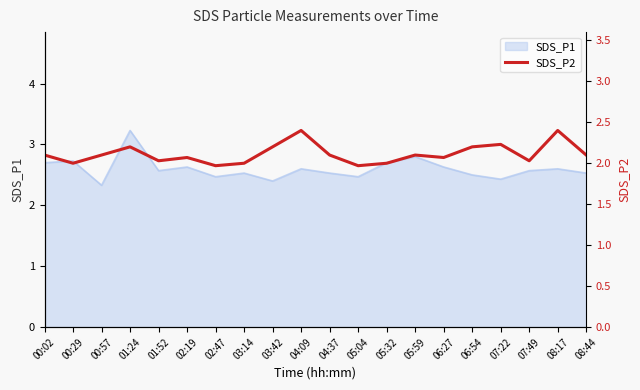

Does the chart have visible grid lines?

No